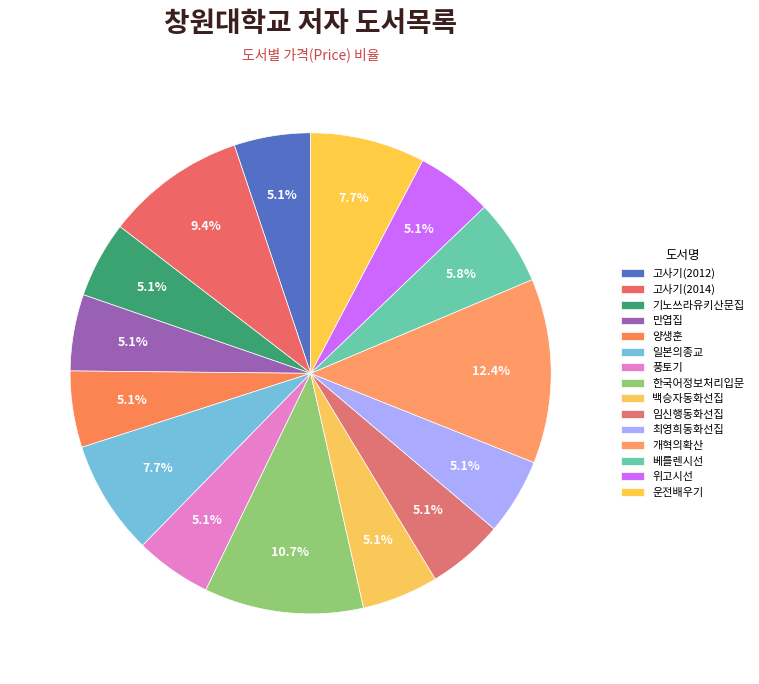

To the nearest percent, what is the average slice percentage?

7%